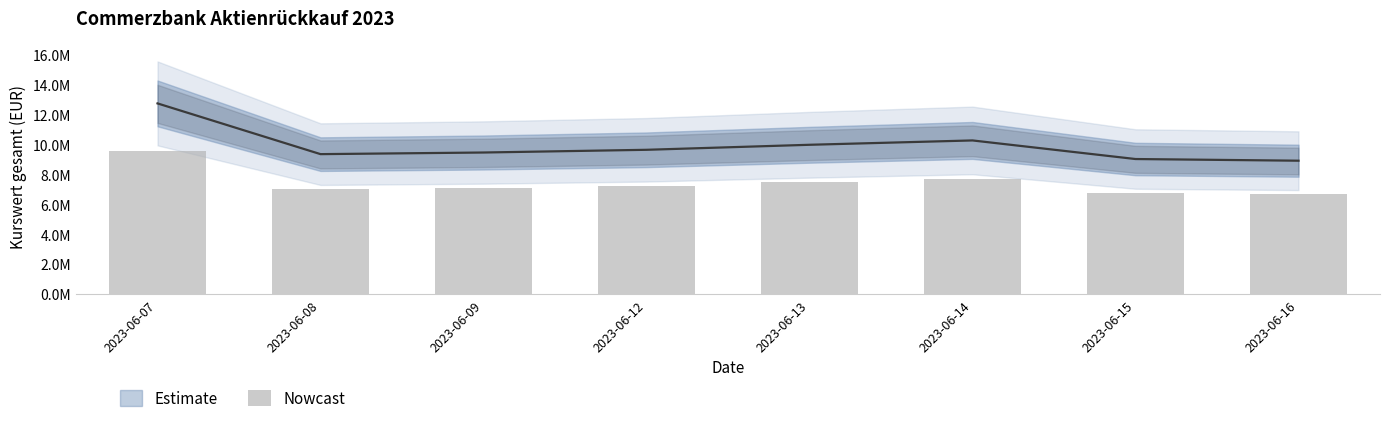

What is the average value?

7438678.4